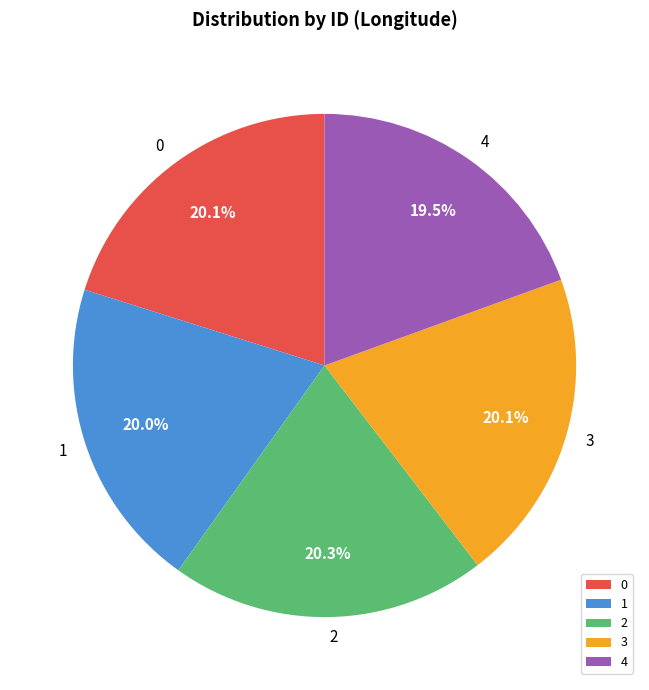

To the nearest percent, what is the average slice percentage?

20%